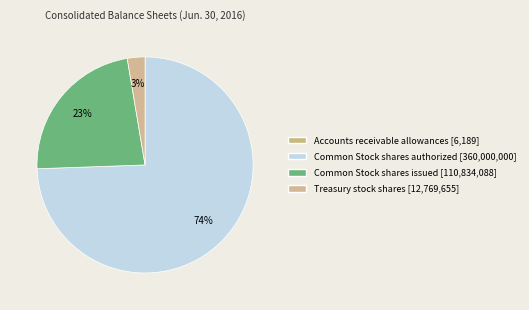

How many slices are in this pie chart?

4